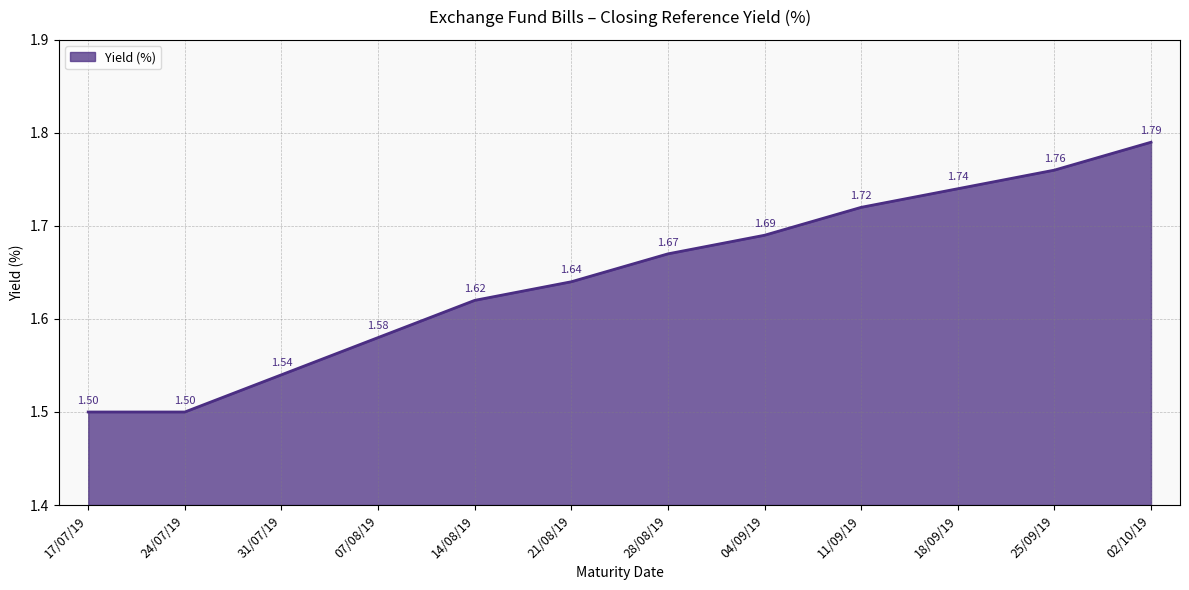

Which has a higher value, 21/08/19 or 28/08/19?

28/08/19